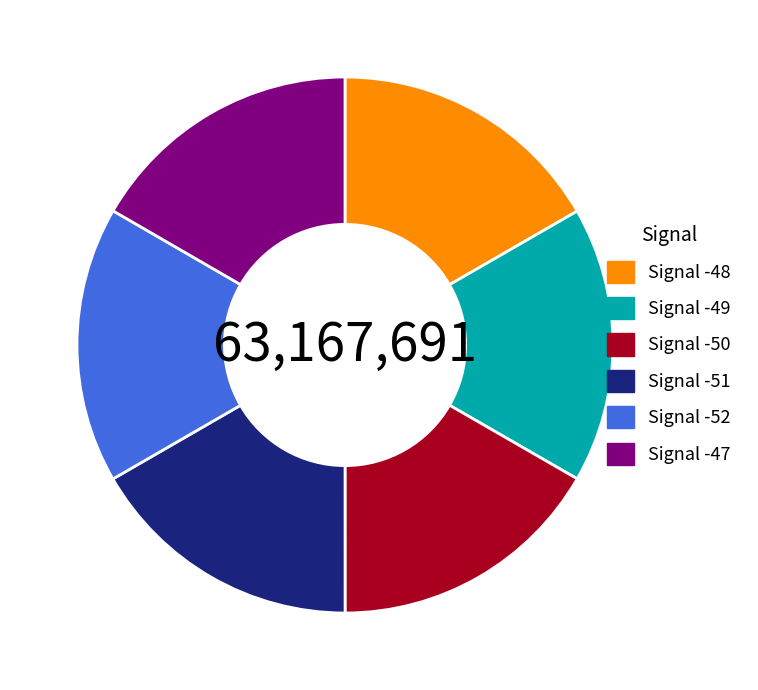

Combined, do Signal -50 and Signal -49 account for over 50%?

No